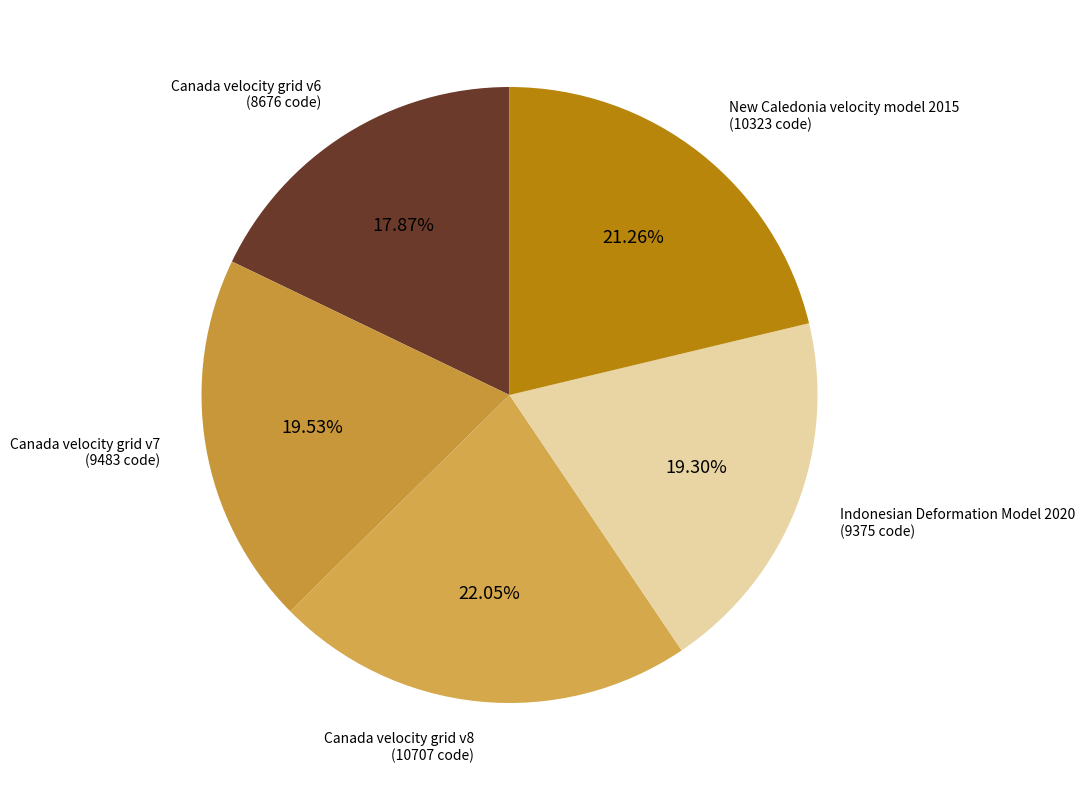

What percentage is NOT represented by New Caledonia velocity model 2015?

78.7%